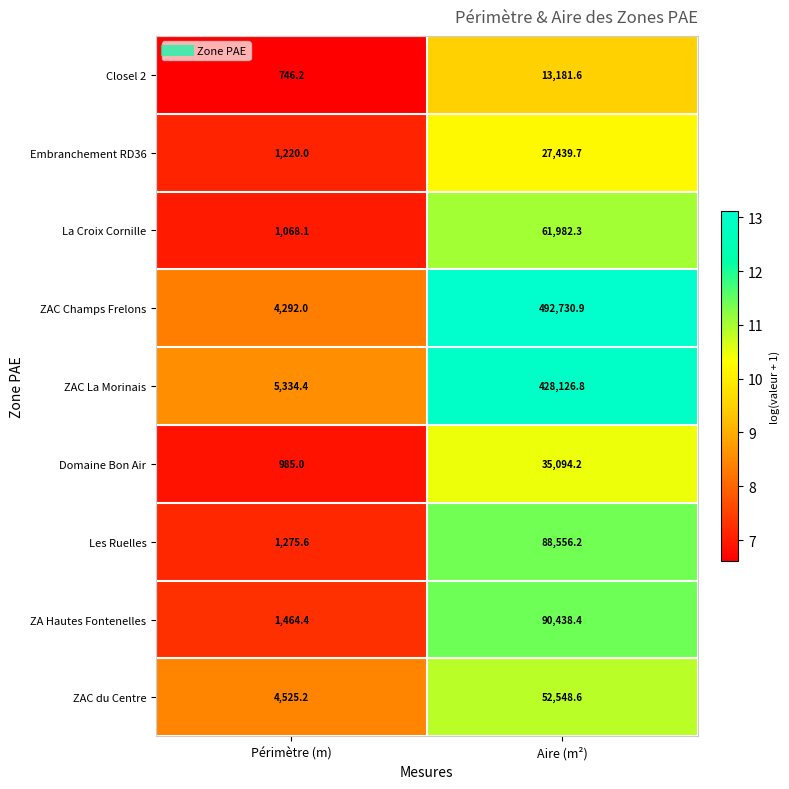

The Embranchement RD36 series shows 1220.0 at Périmètre (m). True or false?

True